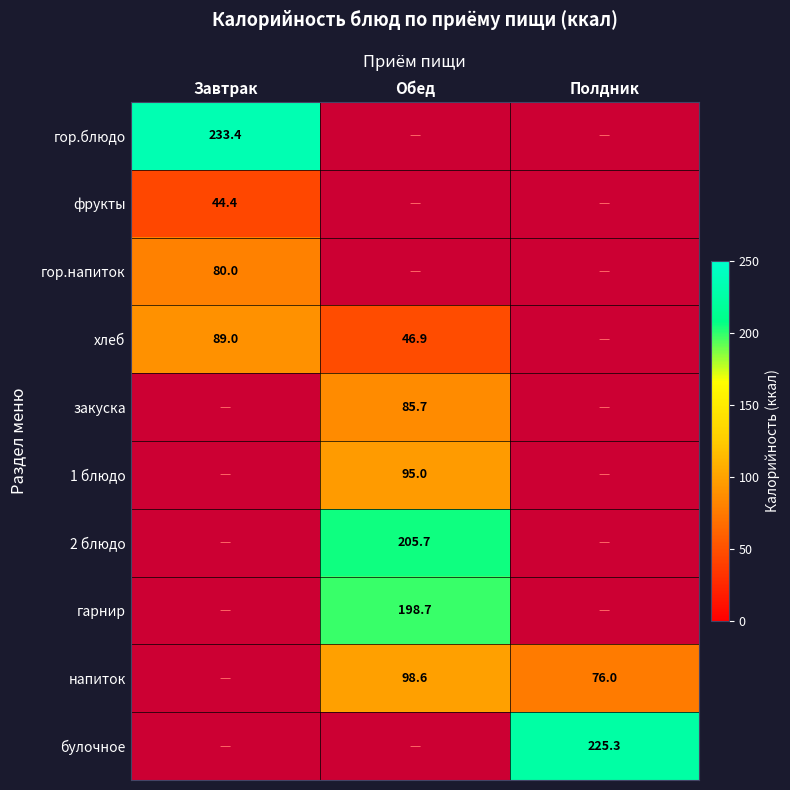

Between Обед and Завтрак, which is larger?

Завтрак